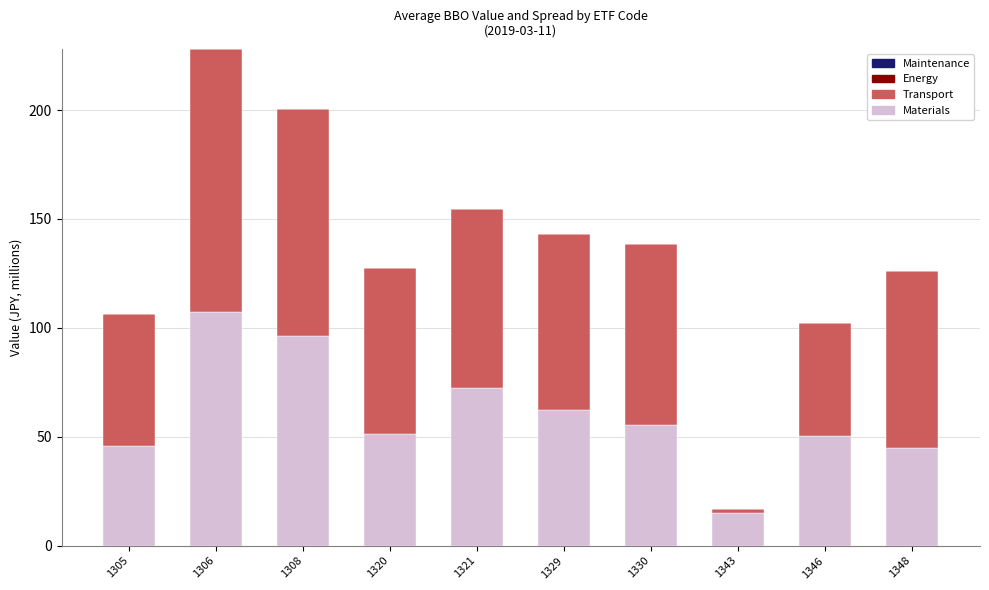

At which category is the sum across all series the highest?

1306